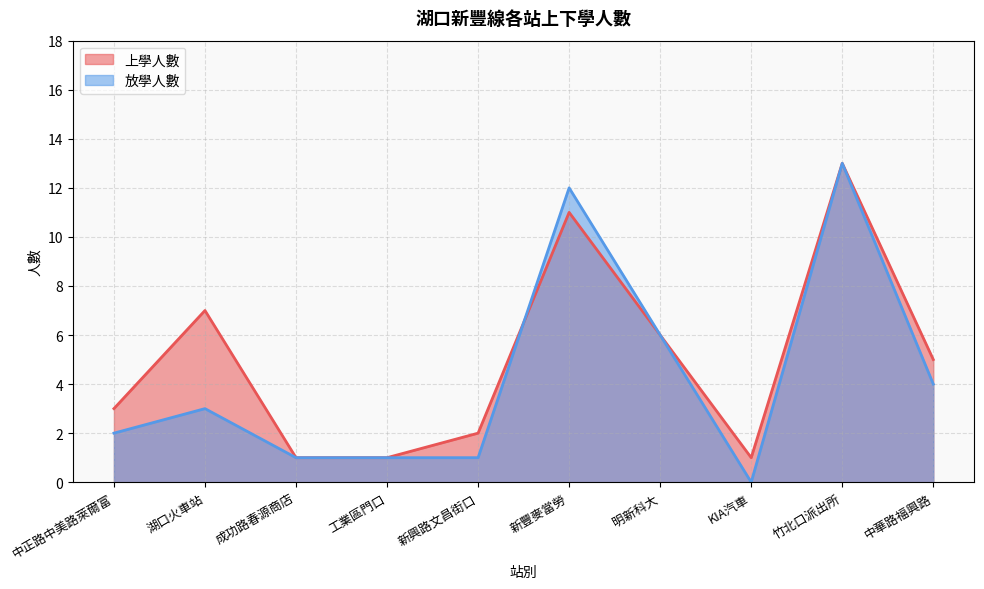

What is the label of the 5th point from the right?

新豐麥當勞